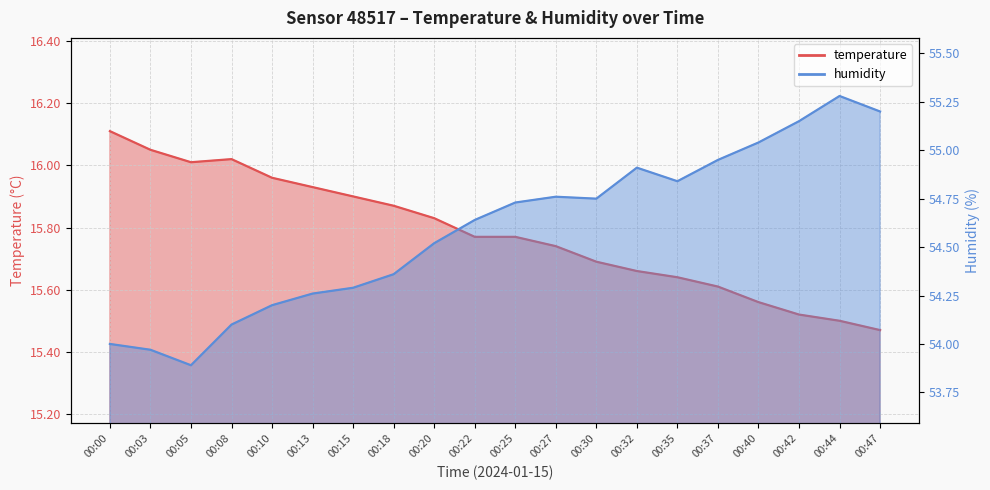

How many lines are shown in the chart?

2